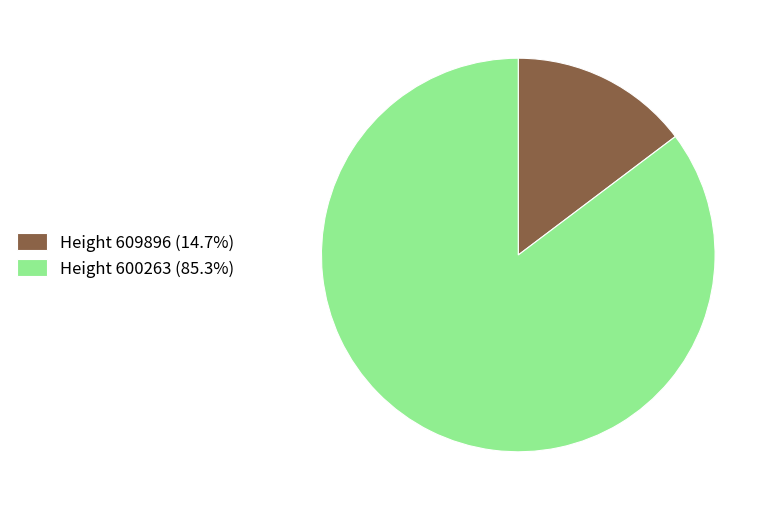

How many slices are in this pie chart?

2